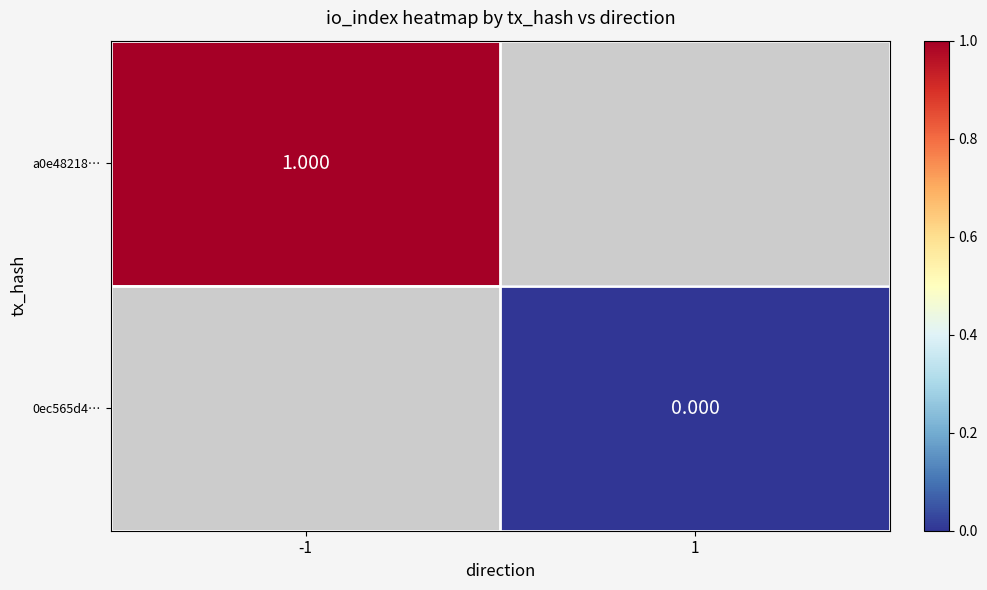

List the series in order of their overall mean, highest first.

a0e48218…, 0ec565d4…